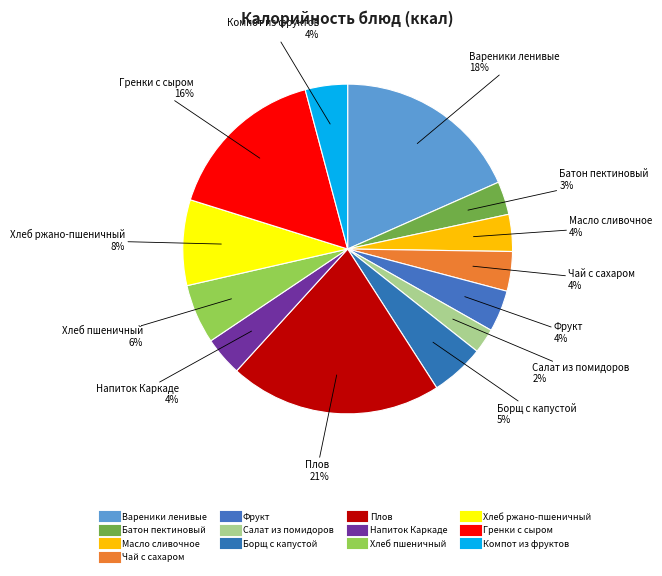

Which slice is the smallest?

Салат из помидоров